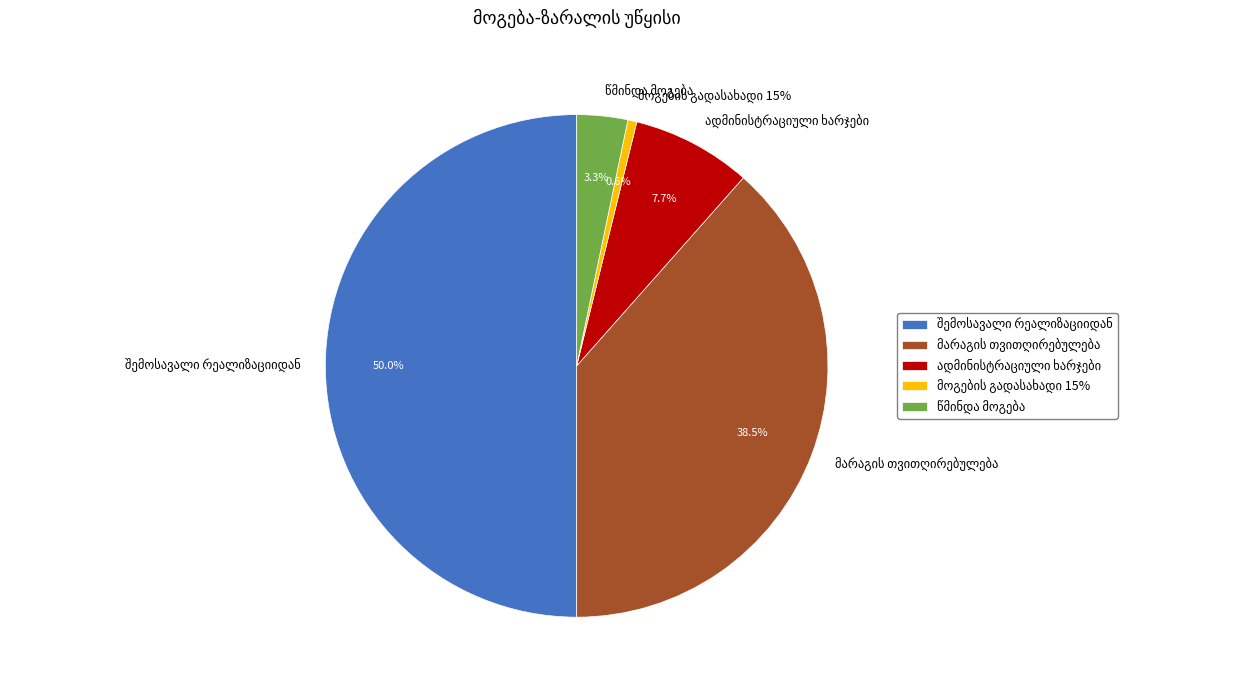

Is it true that შემოსავალი რეალიზაციიდან is 50% of the pie?

True